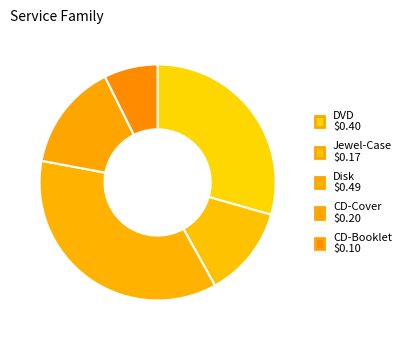

The DVD slice represents 37% of the pie. True or false?

False